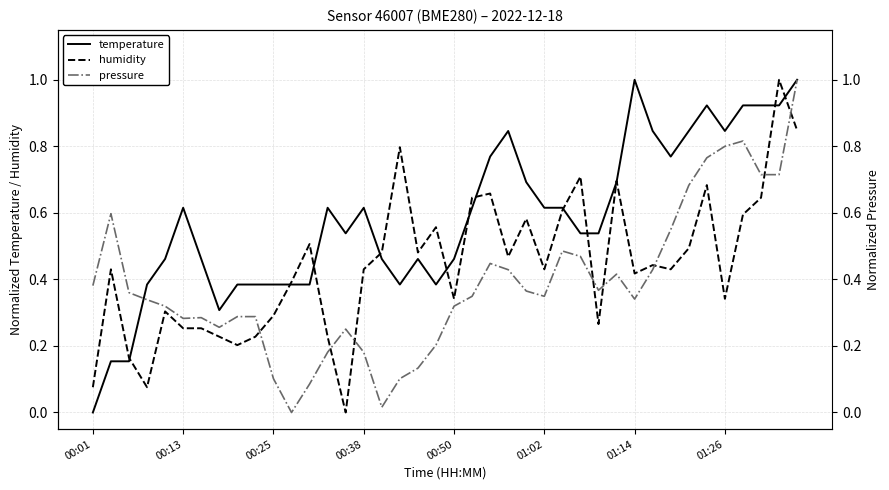

Where is pressure nearest to the value 0?

11